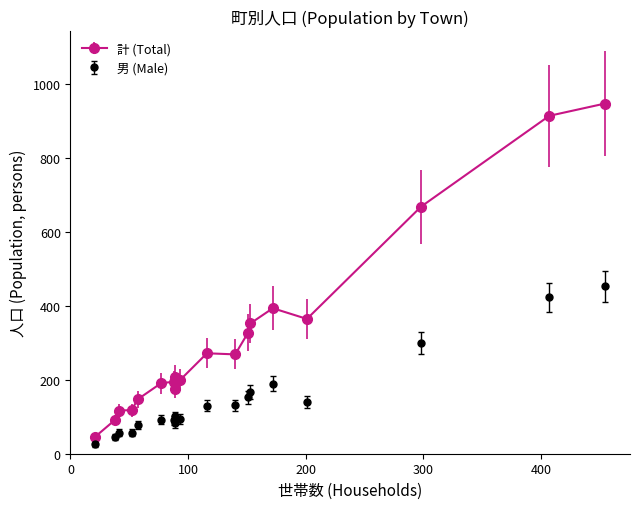

In 計 (Total), how many points are lower than both neighbors (excluding endpoints)?

5